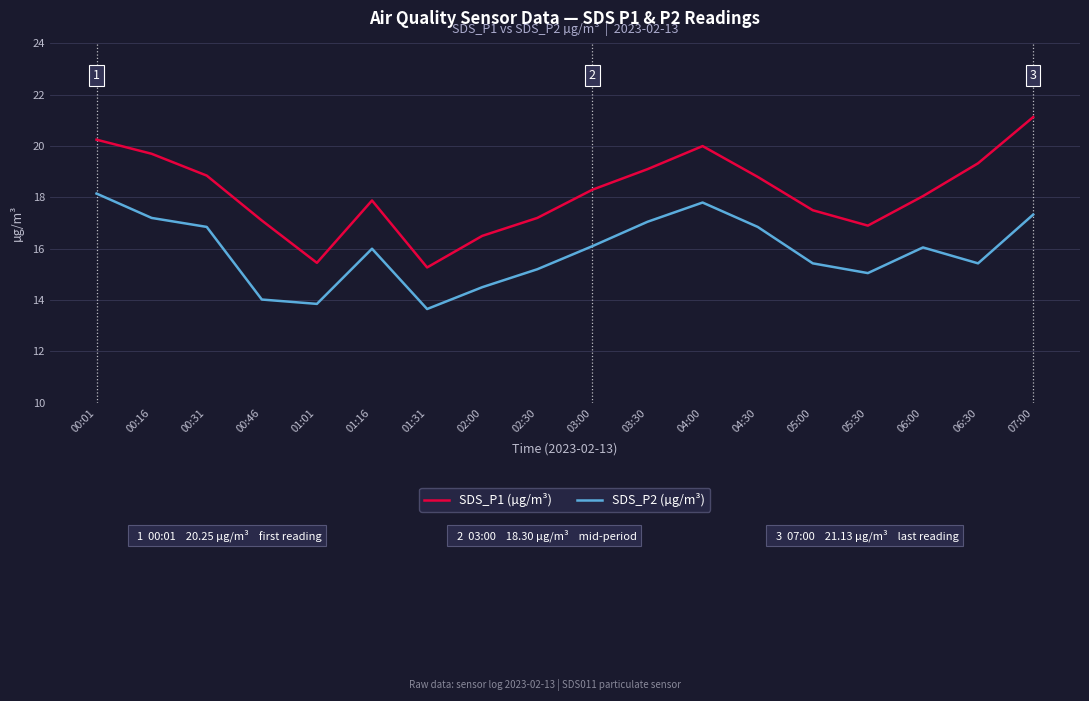

What value does the SDS_P1 (µg/m³) series have at 03:00?

18.3